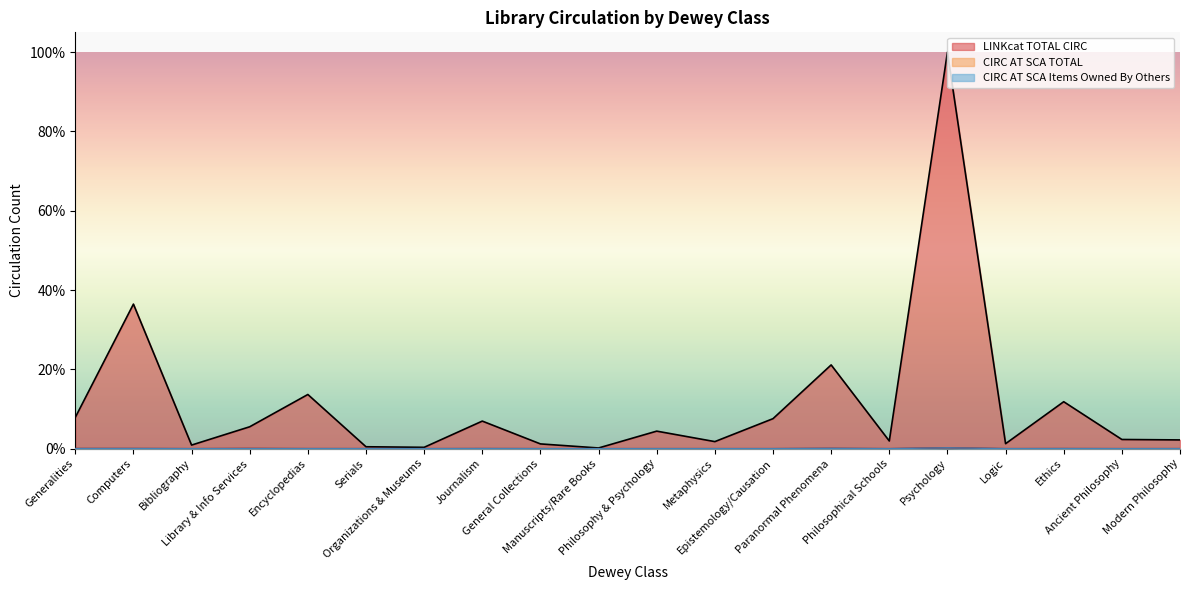

Which series changed the most between Organizations & Museums and Logic?

LINKcat TOTAL CIRC